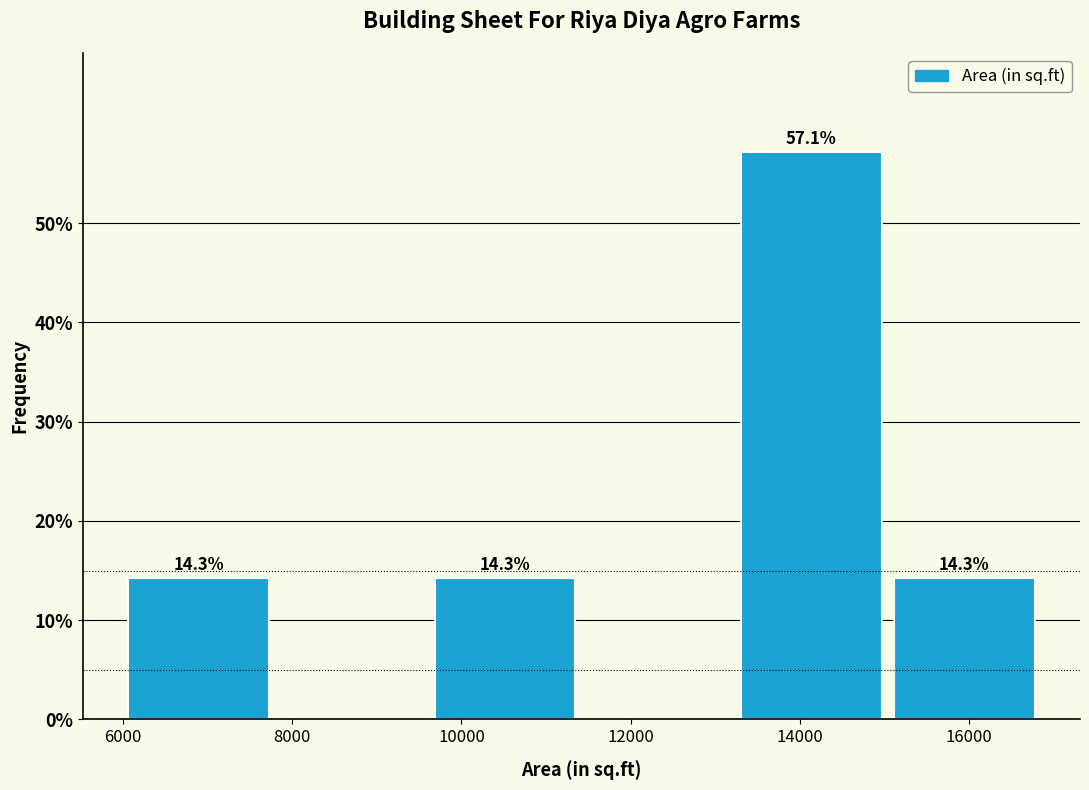

Which range on the x-axis has the tallest bar?

13400 to 15200